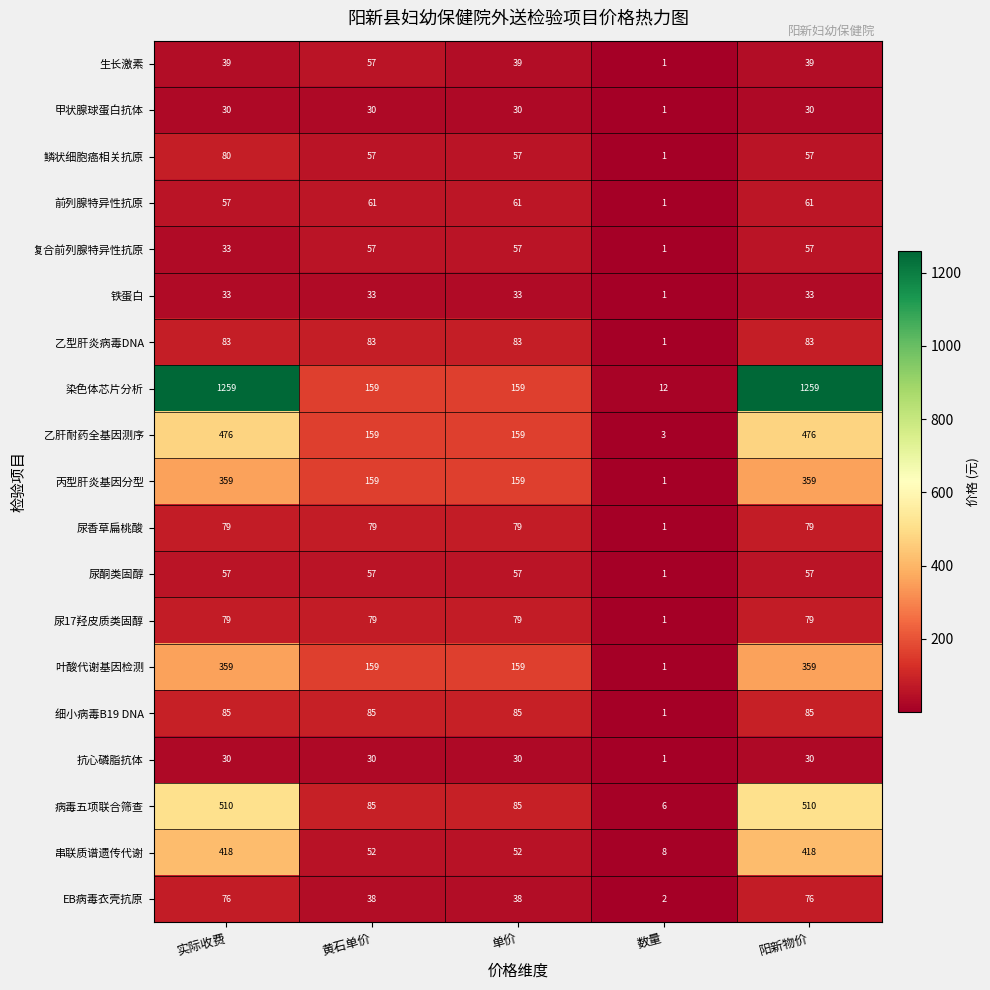

Is the value of 生长激素 at 数量 greater than the value of 铁蛋白 at 阳新物价?

No